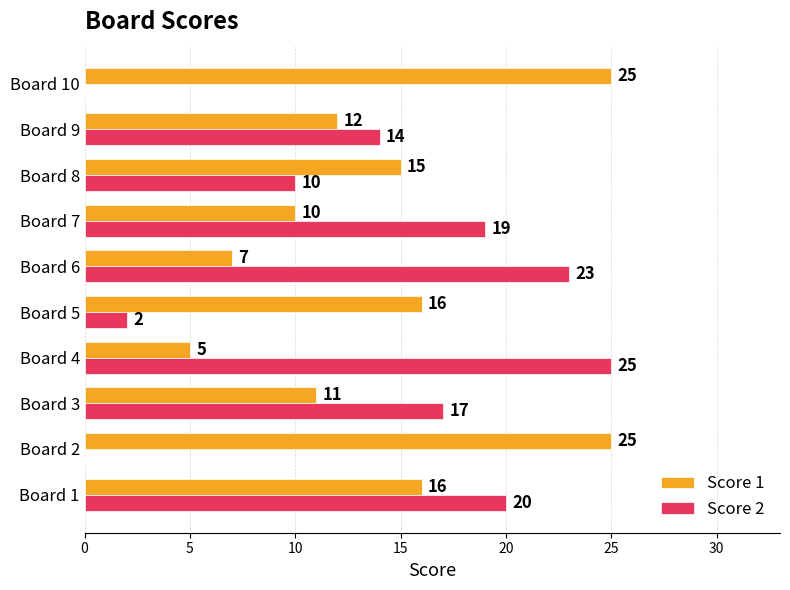

Which series has the largest range (max minus min)?

Score 2